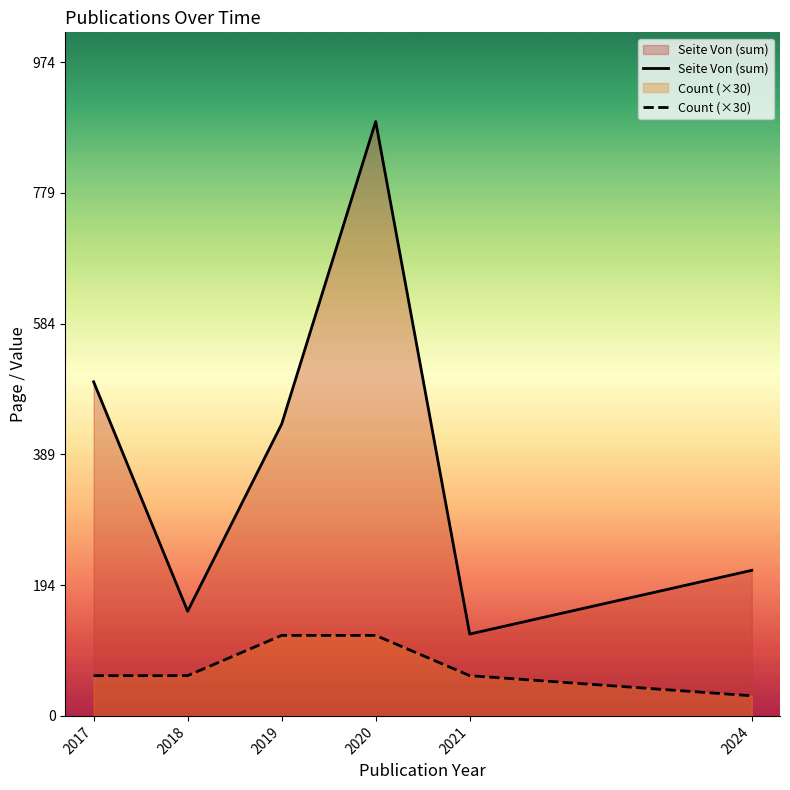

Which has a higher value, 2018 or 2017?

2017